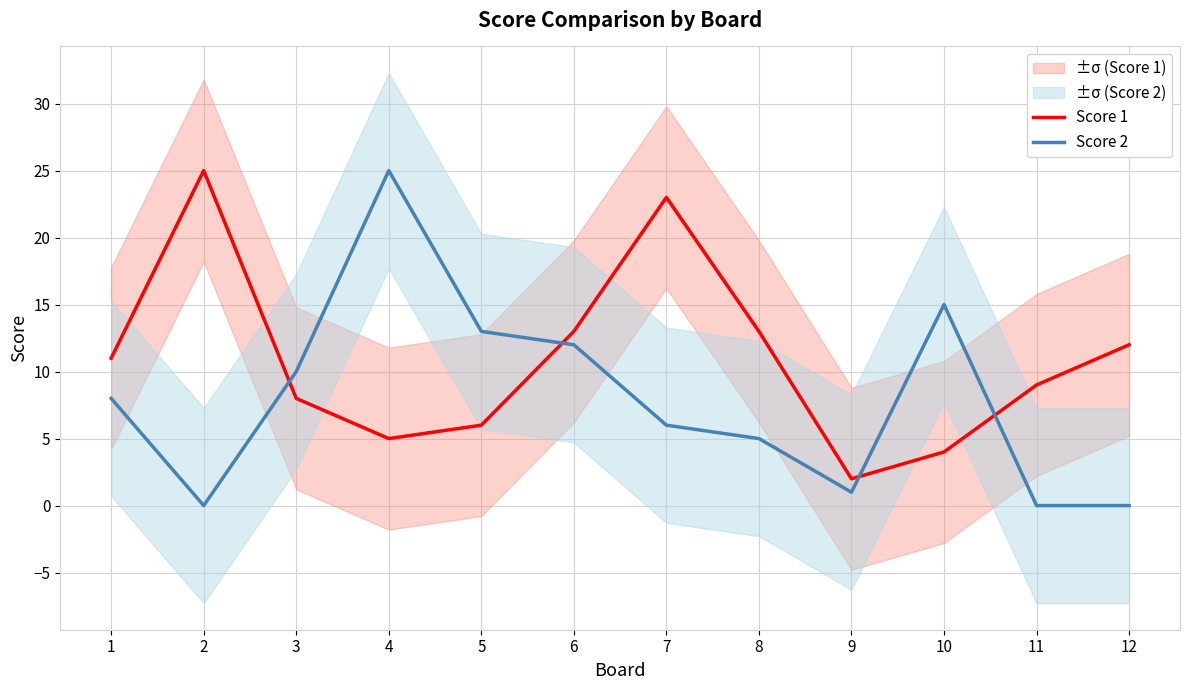

Where is Score 1 nearest to the value 13?

6